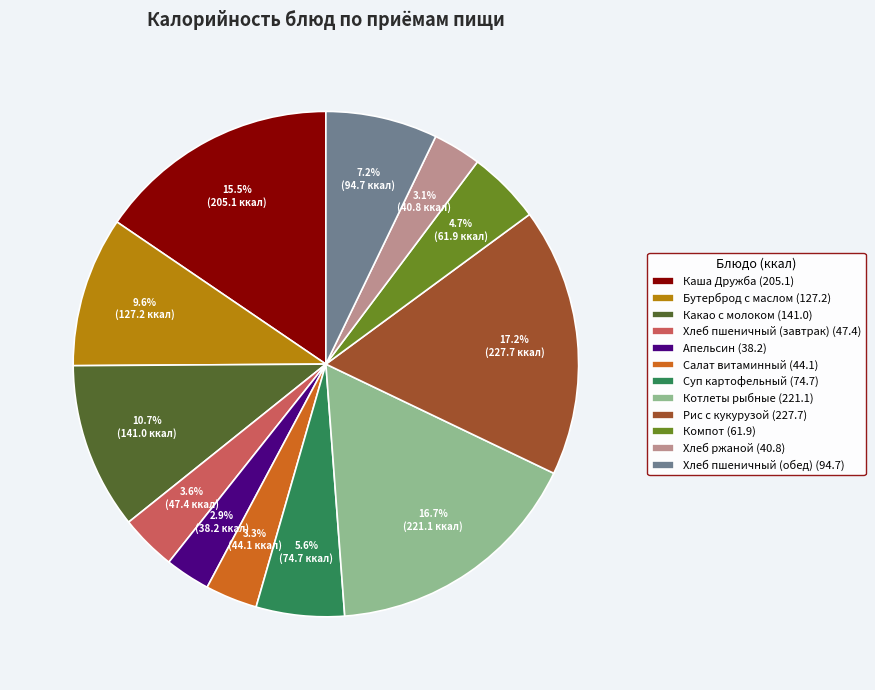

To the nearest percent, what percentage of the pie is Хлеб пшеничный (завтрак)?

4%